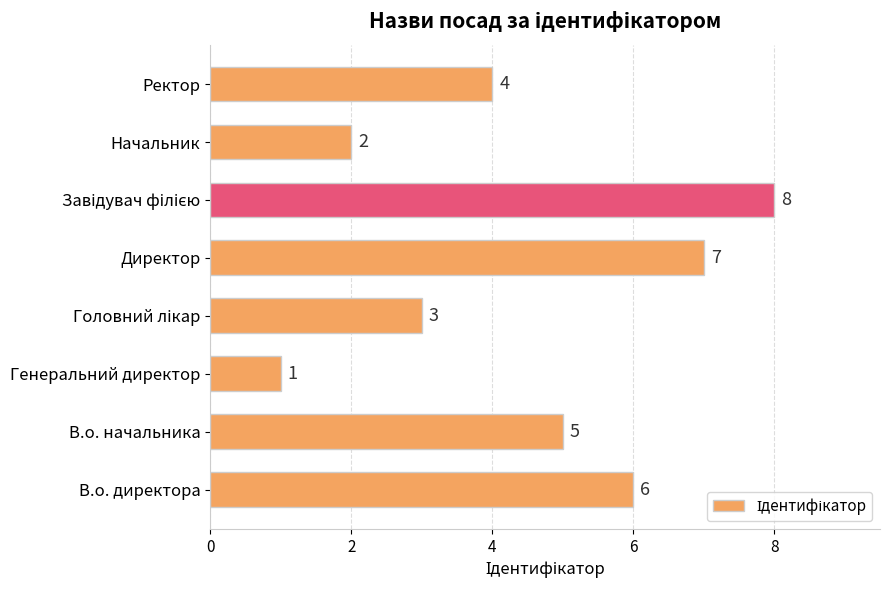

What is the difference between the second highest and minimum values?

6